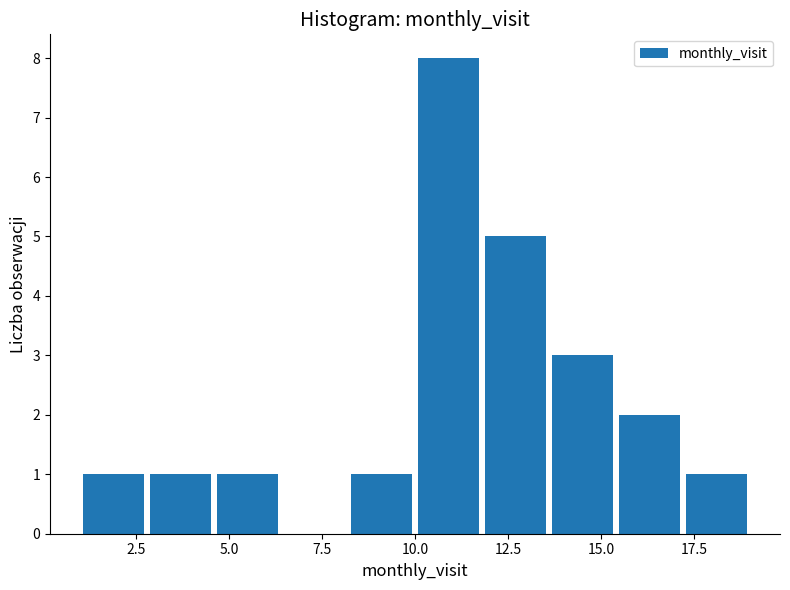

Read against the x-axis, roughly where is the centre of the tallest bar?

11.0